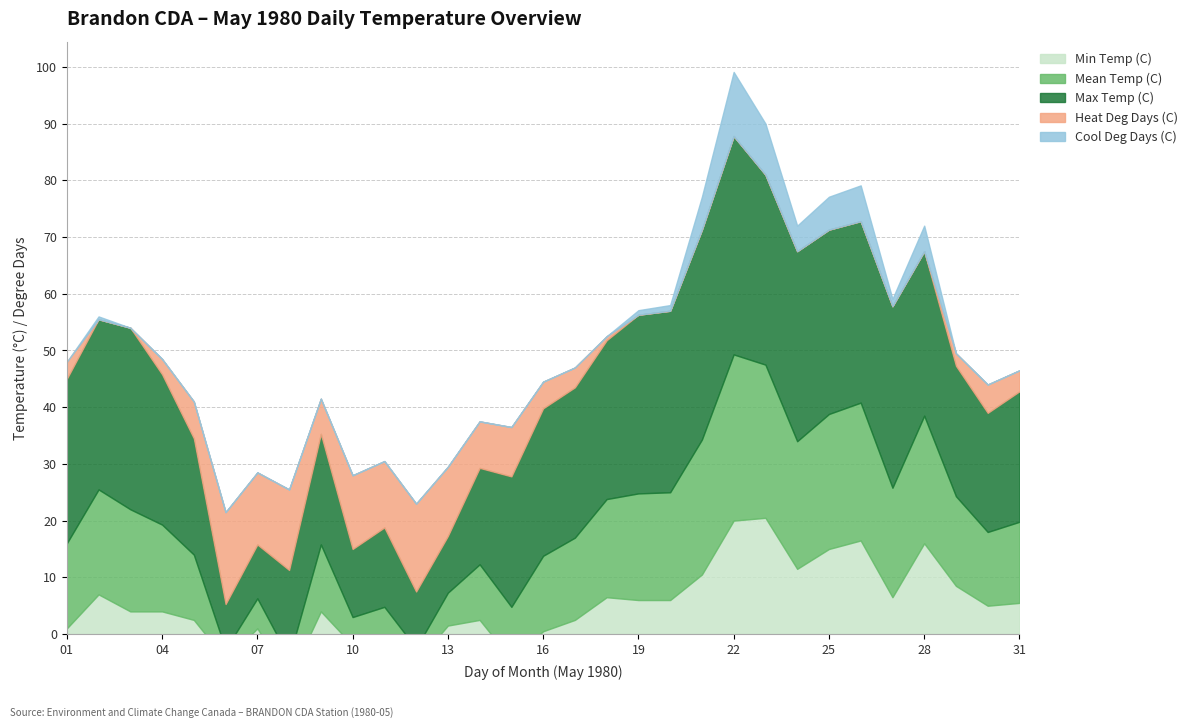

At which category does Min Temp (C) reach its first local peak?

02